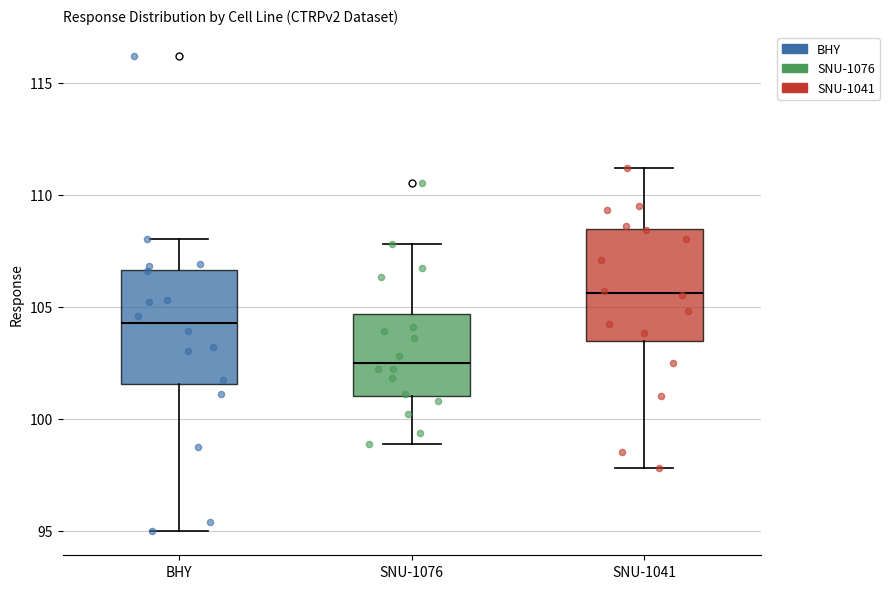

Where does the upper whisker of the box for SNU-1076 end on the y-axis? The values are not printed on the chart, so give them approximately, as read against the axis.

108.0